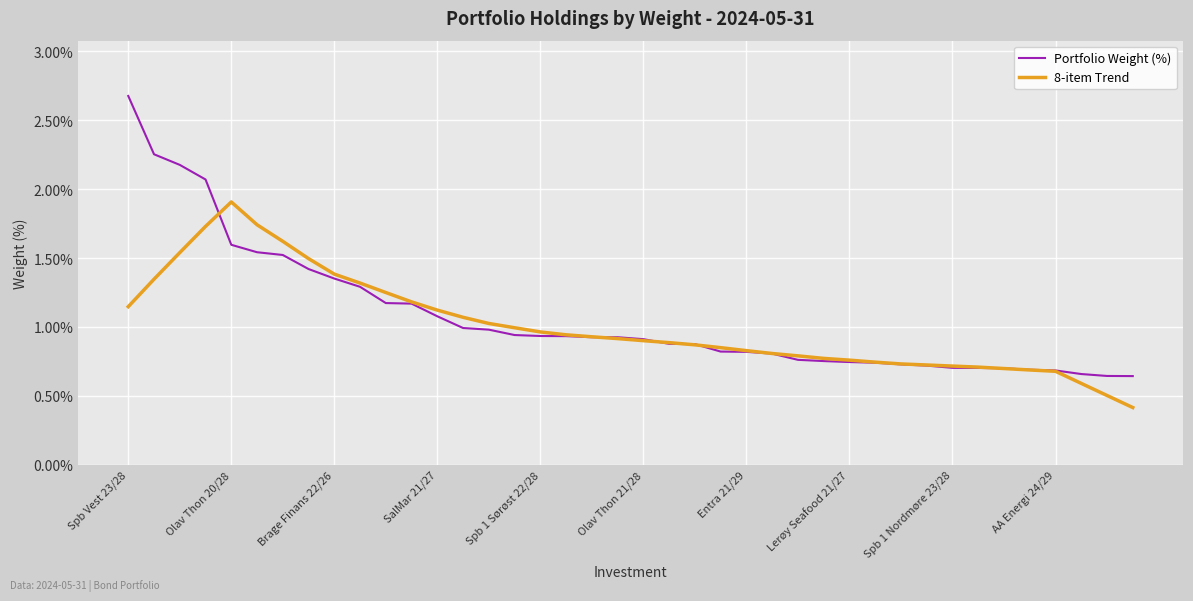

What is the maximum value for Portfolio Weight (%)?

2.7